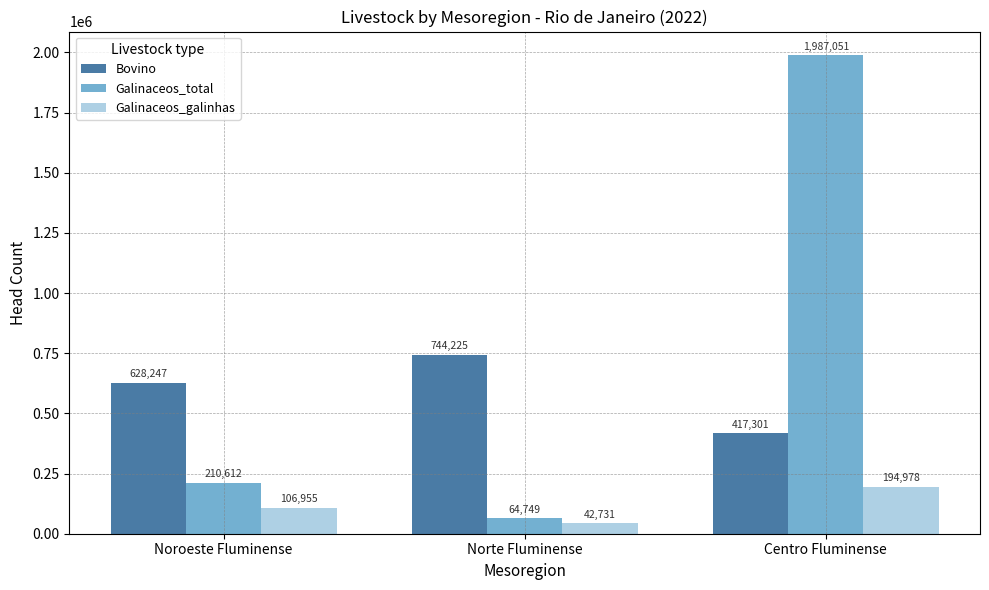

What is the maximum value for Galinaceos_galinhas?

194978